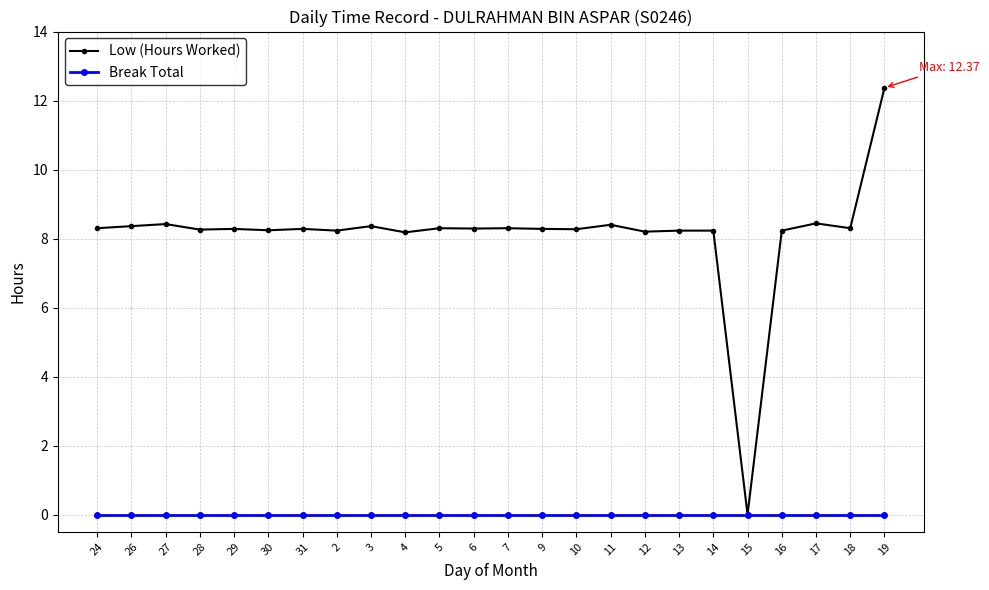

At which category is the sum across all series the highest?

19